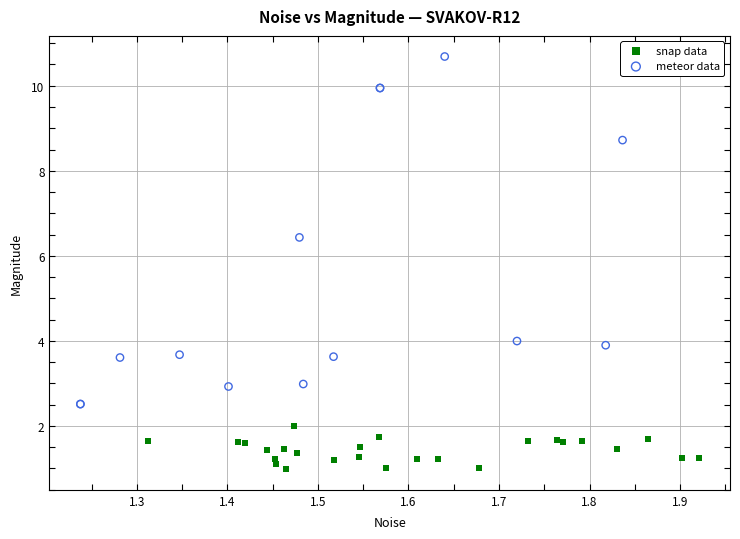

Which series contains the highest Y value?

meteor data